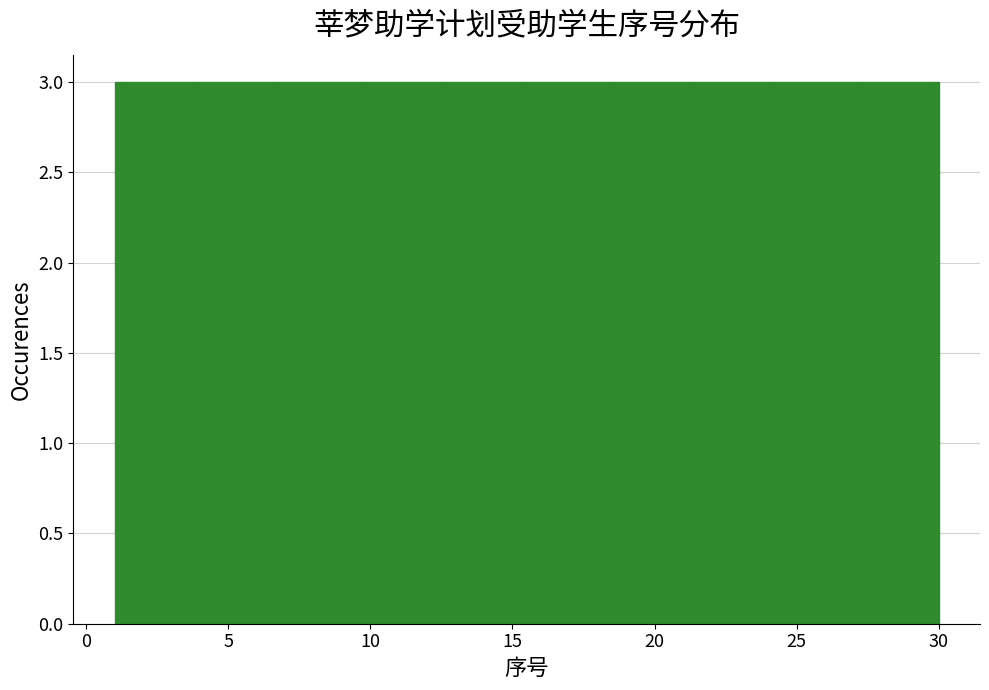

Reading left to right, transcribe this chart: for each bar, give the range it covers on the x-axis and its height. Neither the bar edges nor the heights are printed on the chart, so give them approximately, as read against the axes.

1.0 to 3.9: 3
3.9 to 6.8: 3
6.8 to 9.7: 3
9.7 to 12.6: 3
12.6 to 15.5: 3
15.5 to 18.4: 3
18.4 to 21.3: 3
21.3 to 24.2: 3
24.2 to 27.1: 3
27.1 to 30.0: 3